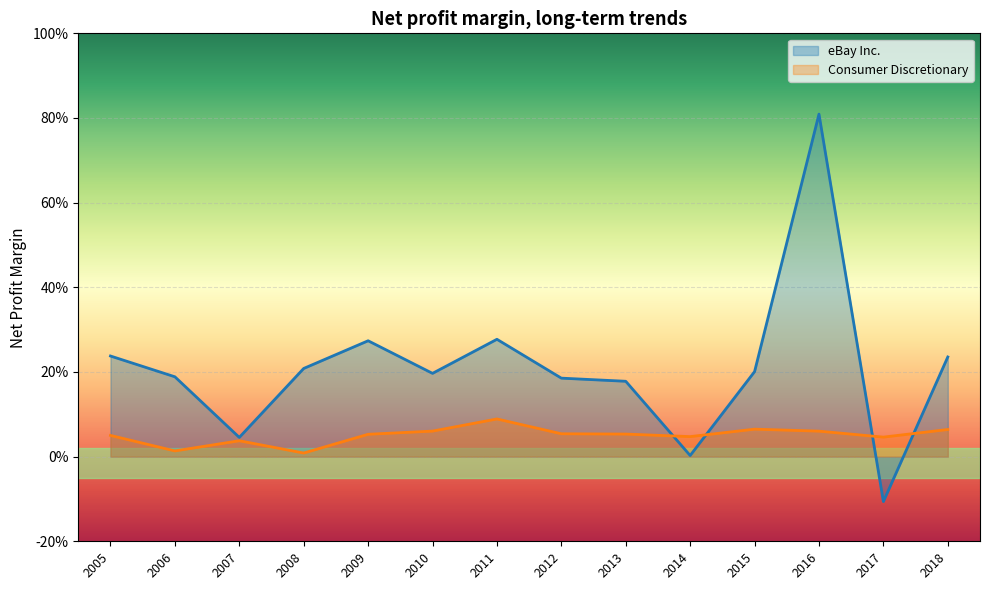

The eBay Inc. series shows 0.3 at 2006. True or false?

False